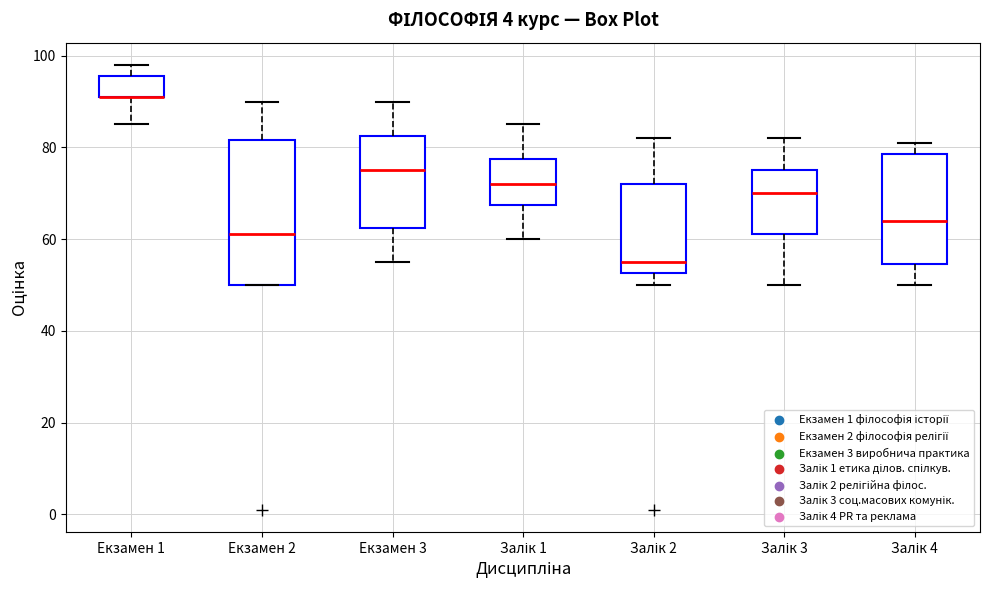

Where does the lower whisker of the box for Залік 2 end on the y-axis? The values are not printed on the chart, so give them approximately, as read against the axis.

50